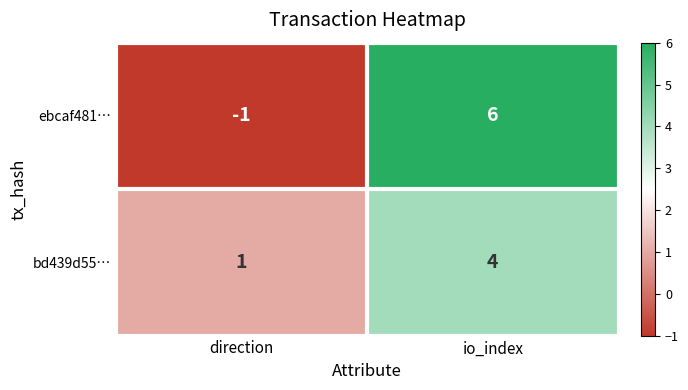

List the series in order of their peak value, lowest first.

bd439d55…, ebcaf481…